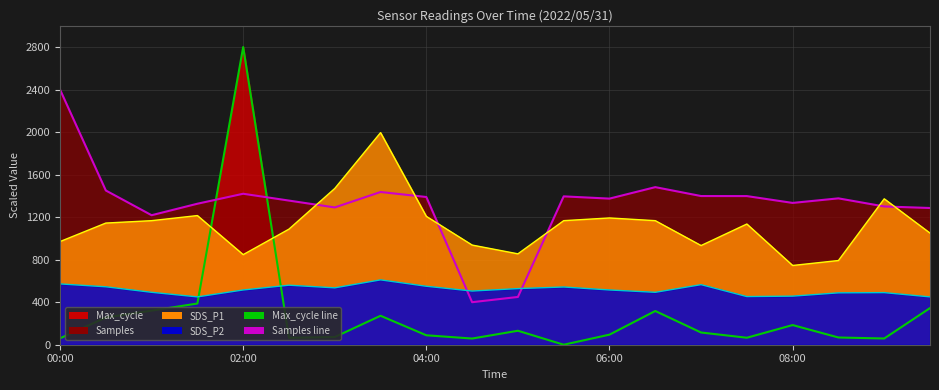

What is the difference between the second highest and minimum values in the SDS_P1 line series?

724.5